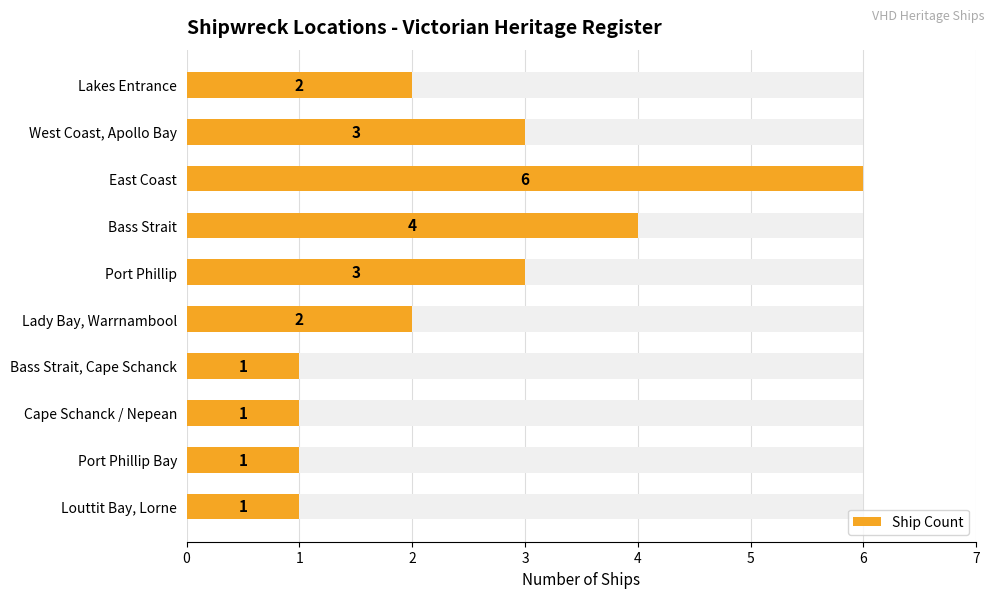

What is the maximum value shown in the chart?

6